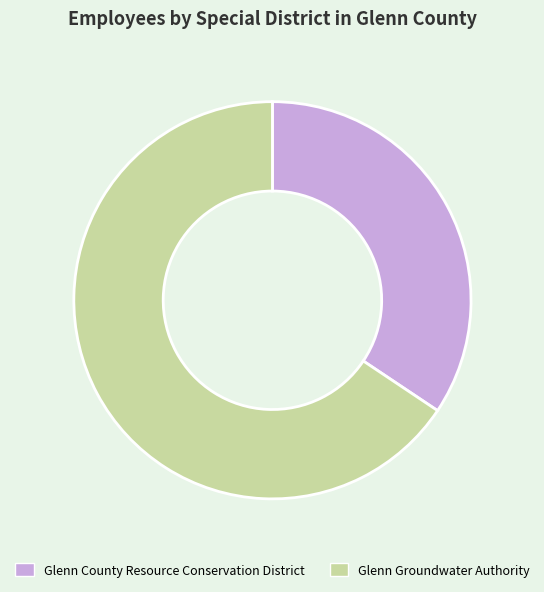

Which slice is the largest?

Glenn Groundwater Authority